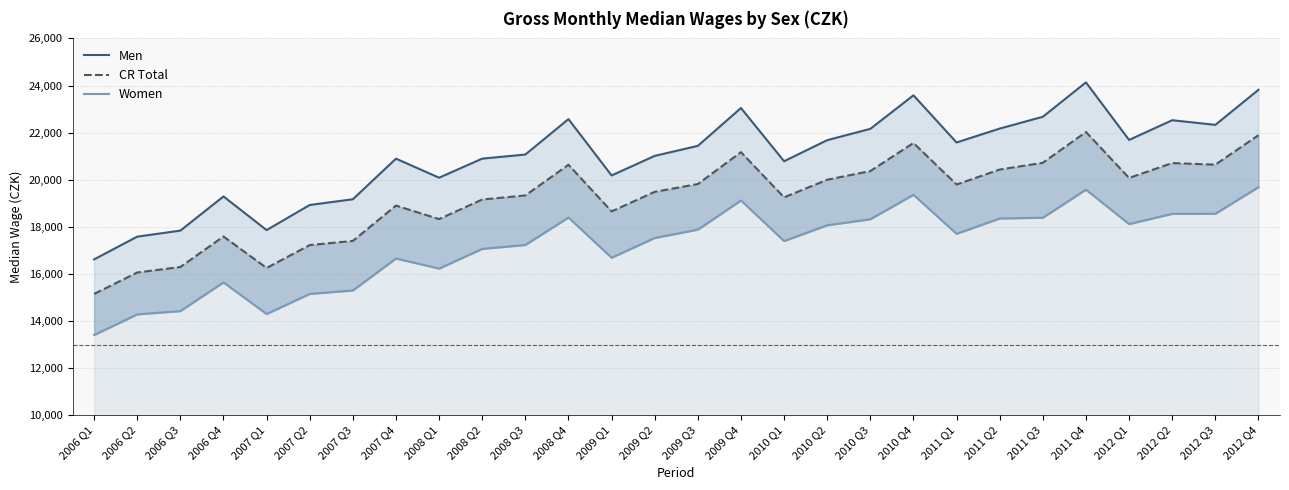

Reading left to right, extract all data points from this chart.

Men: 2006 Q1=16617	2006 Q2=17582	2006 Q3=17839	2006 Q4=19289	2007 Q1=17861	2007 Q2=18927	2007 Q3=19170	2007 Q4=20894	2008 Q1=20085	2008 Q2=20895	2008 Q3=21069	2008 Q4=22573	2009 Q1=20180	2009 Q2=21012	2009 Q3=21437	2009 Q4=23044	2010 Q1=20784	2010 Q2=21679	2010 Q3=22159	2010 Q4=23584	2011 Q1=21581	2011 Q2=22171	2011 Q3=22672	2011 Q4=24133	2012 Q1=21689	2012 Q2=22526	2012 Q3=22329	2012 Q4=23816
CR Total: 2006 Q1=15149	2006 Q2=16060	2006 Q3=16294	2006 Q4=17589	2007 Q1=16252	2007 Q2=17224	2007 Q3=17401	2007 Q4=18901	2008 Q1=18328	2008 Q2=19159	2008 Q3=19332	2008 Q4=20635	2009 Q1=18655	2009 Q2=19485	2009 Q3=19816	2009 Q4=21169	2010 Q1=19250	2010 Q2=20000	2010 Q3=20366	2010 Q4=21559	2011 Q1=19797	2011 Q2=20432	2011 Q3=20718	2011 Q4=22026	2012 Q1=20075	2012 Q2=20707	2012 Q3=20639	2012 Q4=21890
Women: 2006 Q1=13407	2006 Q2=14281	2006 Q3=14422	2006 Q4=15639	2007 Q1=14297	2007 Q2=15152	2007 Q3=15297	2007 Q4=16654	2008 Q1=16227	2008 Q2=17063	2008 Q3=17229	2008 Q4=18396	2009 Q1=16688	2009 Q2=17526	2009 Q3=17880	2009 Q4=19119	2010 Q1=17395	2010 Q2=18065	2010 Q3=18322	2010 Q4=19359	2011 Q1=17702	2011 Q2=18354	2011 Q3=18386	2011 Q4=19579	2012 Q1=18116	2012 Q2=18550	2012 Q3=18555	2012 Q4=19681